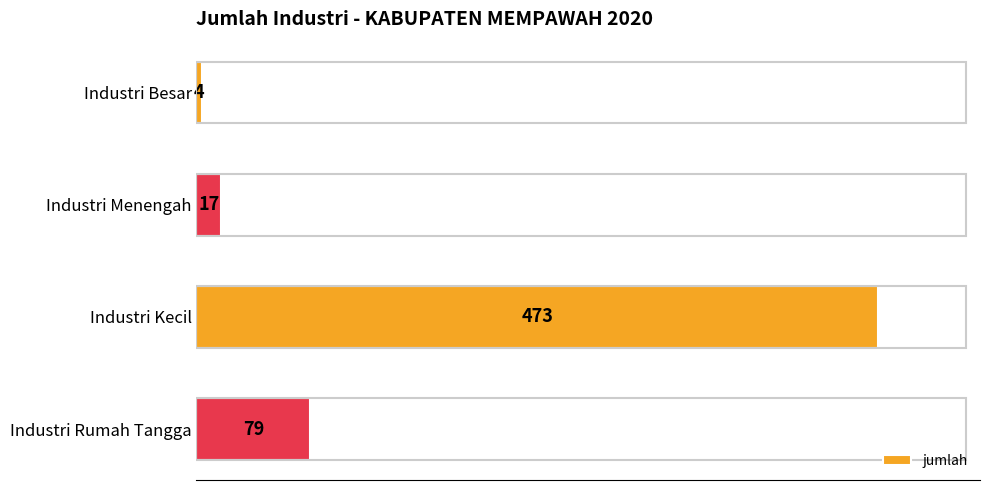

True or false: the data shows 732 at Industri Kecil.

False